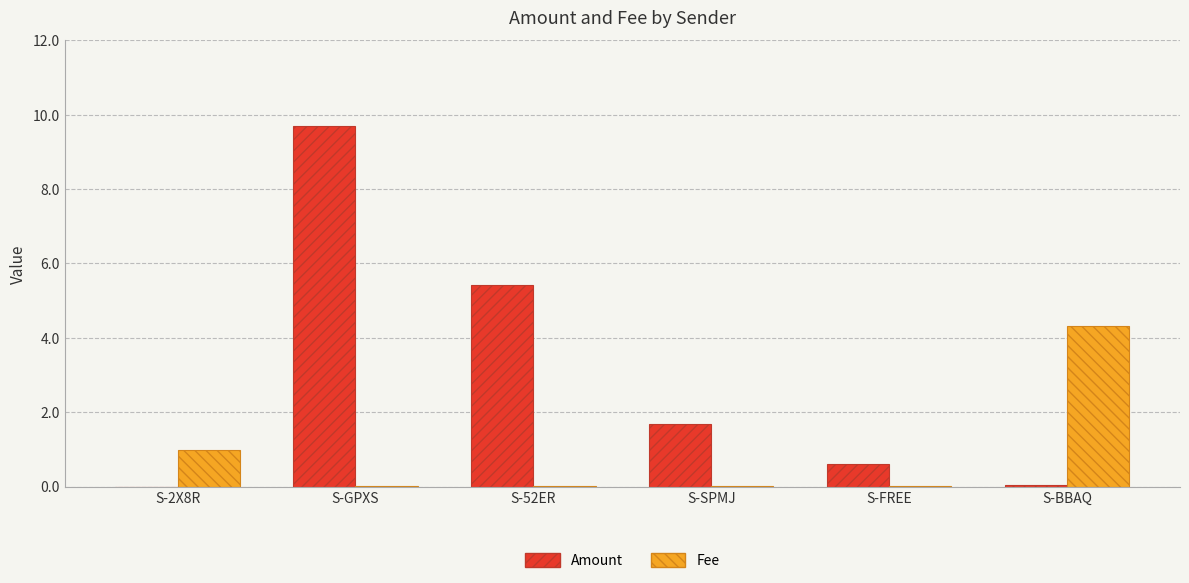

Is it true that Fee equals 0.0 at S-GPXS?

True